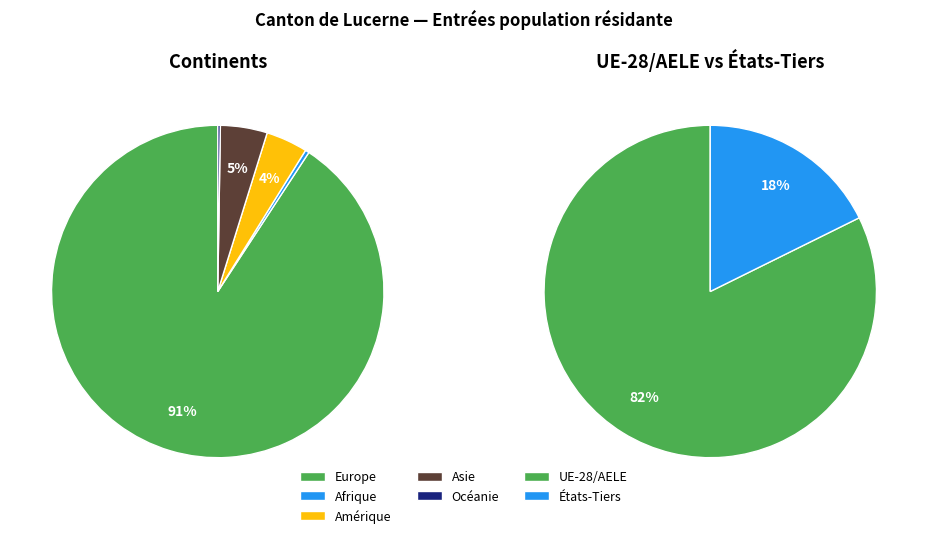

Combined, what portion of the pie is Afrique and Océanie?

0.6%